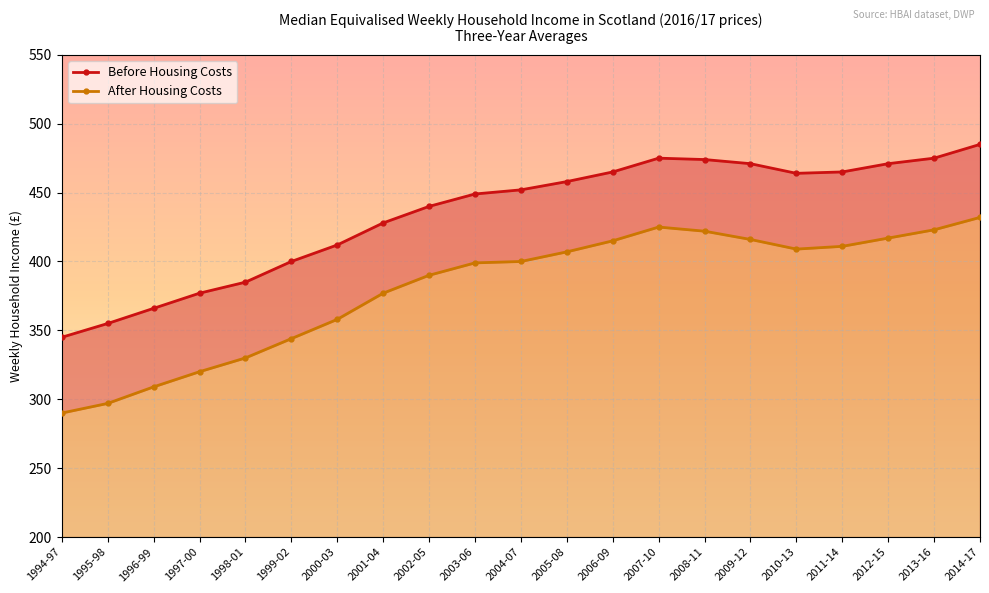

Between 1999-02 and 2000-03, which is larger?

2000-03